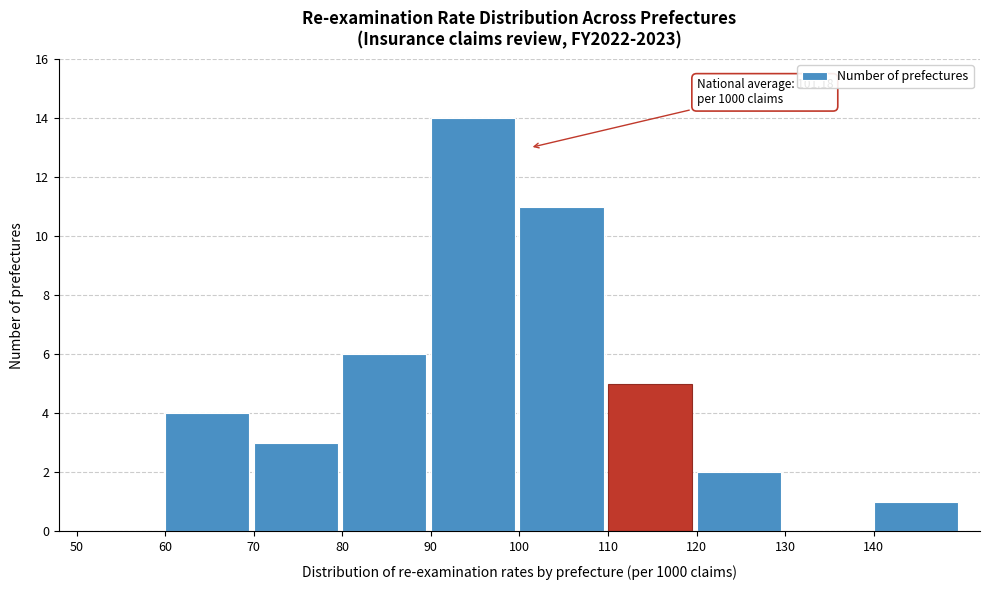

Which range on the x-axis has the tallest bar?

90 to 100